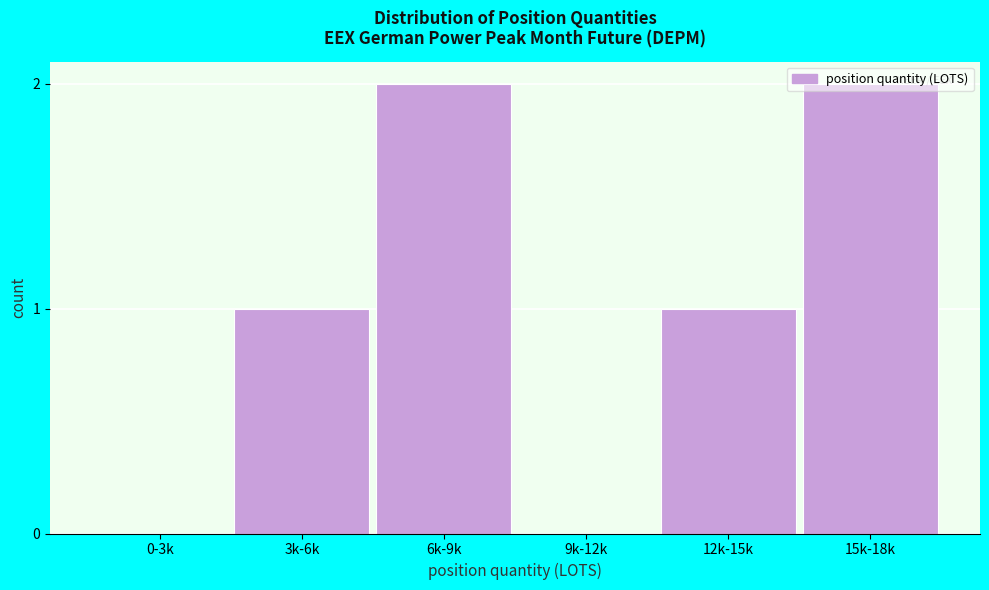

What is the sum of the values at 15k-18k and 12k-15k?

3